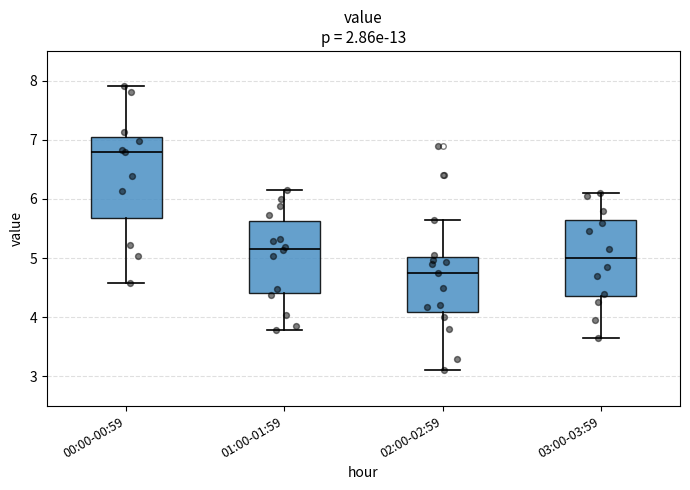

Which box's median line is the lowest?

02:00-02:59